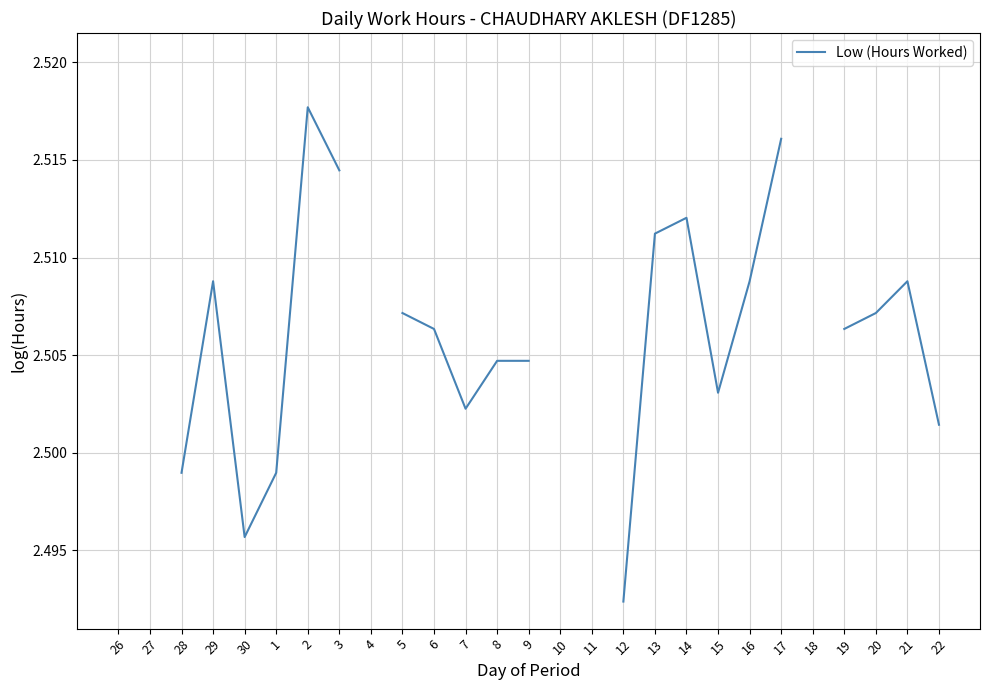

How many points are higher than both their immediate neighbors (excluding endpoints)?

4